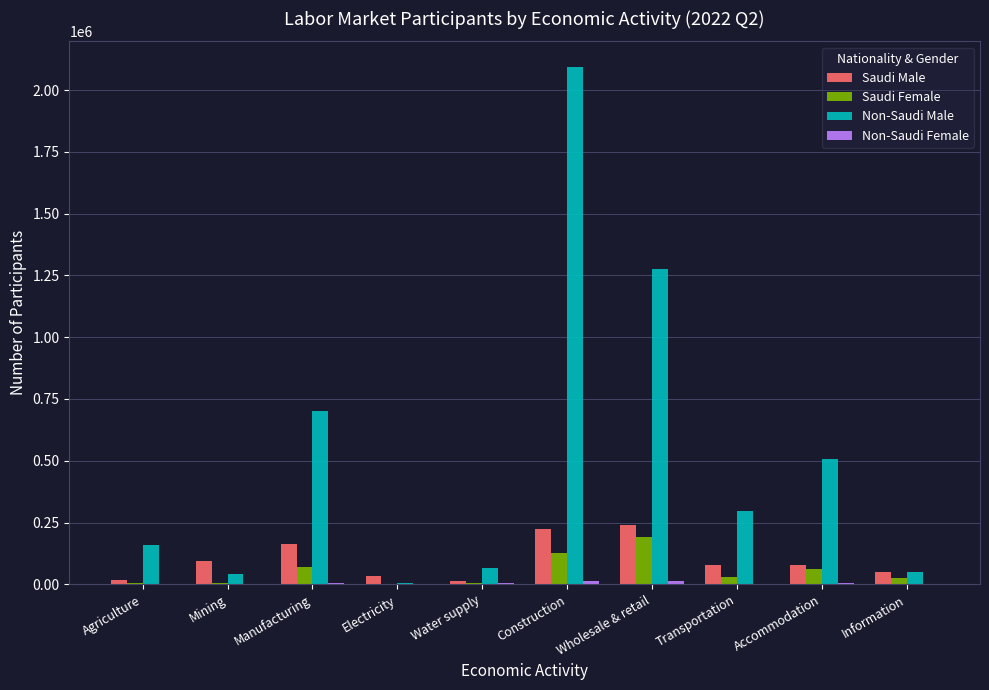

True or false: Non-Saudi Male has a value of 297095 at Transportation.

True